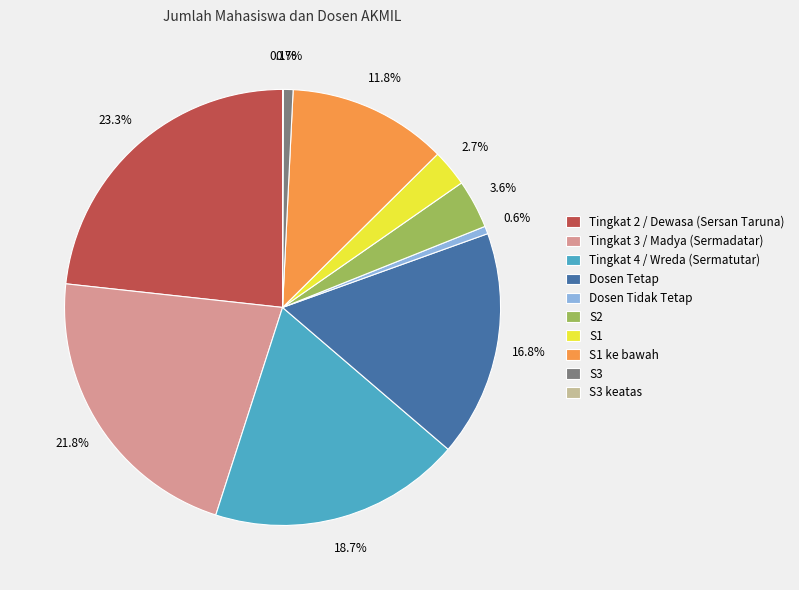

What is the largest slice in the pie chart?

Tingkat 2 / Dewasa (Sersan Taruna)